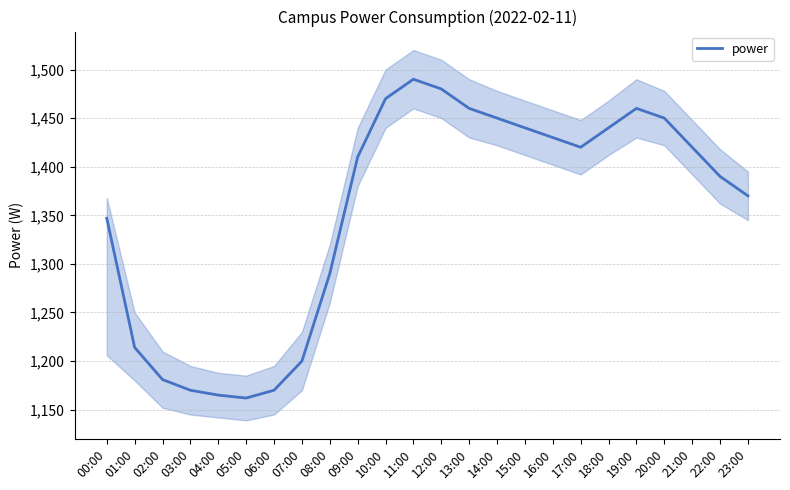

What is the value of the 6th point from the left?

1162